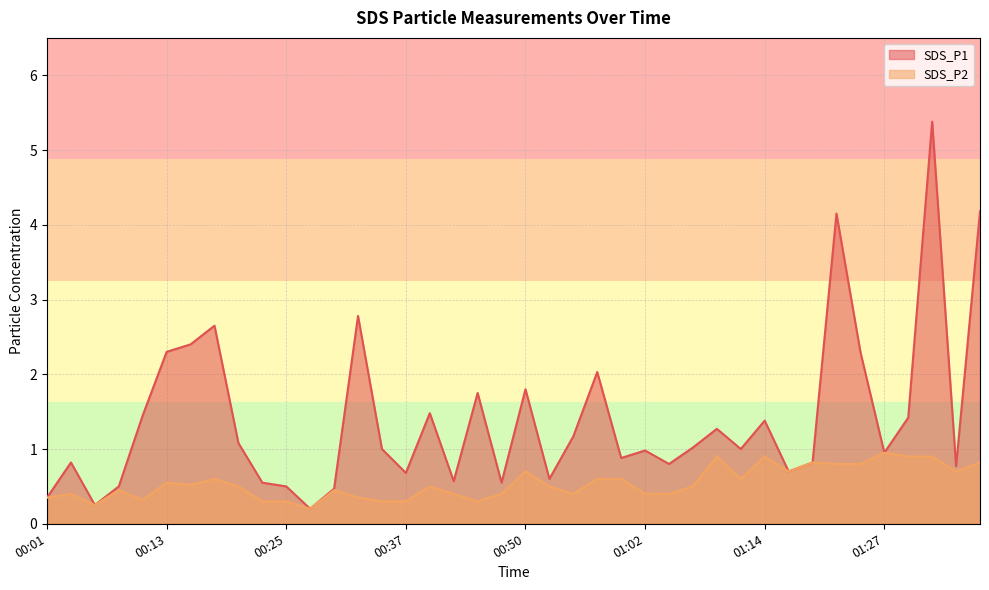

Reading right to left, what are all the values shown in this chart?

SDS_P1: 4.2	0.8	5.4	1.4	0.9	2.3	4.2	0.8	0.7	1.4	1.0	1.3	1.0	0.8	1.0	0.9	2.0	1.2	0.6	1.8	0.6	1.8	0.6	1.5	0.7	1.0	2.8	0.5	0.2	0.5	0.6	1.1	2.6	2.4	2.3	1.4	0.5	0.2	0.8	0.3
SDS_P2: 0.8	0.7	0.9	0.9	0.9	0.8	0.8	0.8	0.7	0.9	0.6	0.9	0.5	0.4	0.4	0.6	0.6	0.4	0.5	0.7	0.4	0.3	0.4	0.5	0.3	0.3	0.3	0.5	0.2	0.3	0.3	0.5	0.6	0.5	0.6	0.3	0.5	0.2	0.4	0.3